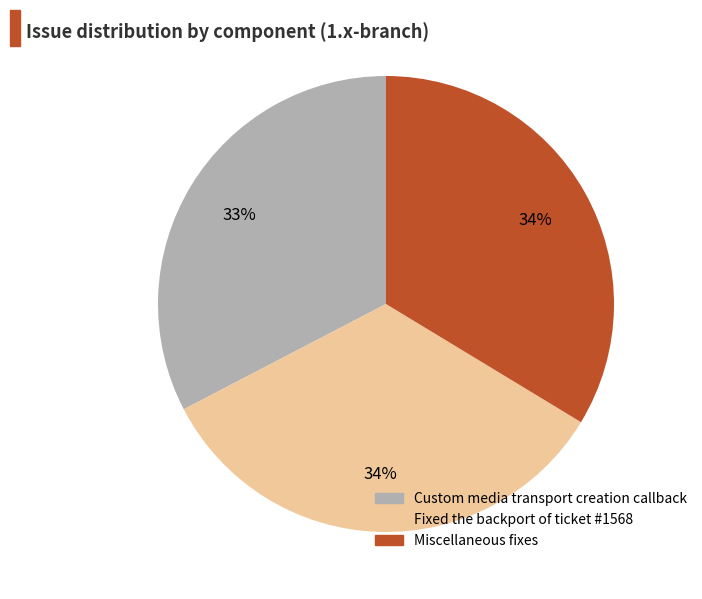

Combined, do Fixed the backport of ticket #1568 and Custom media transport creation callback account for over 50%?

Yes